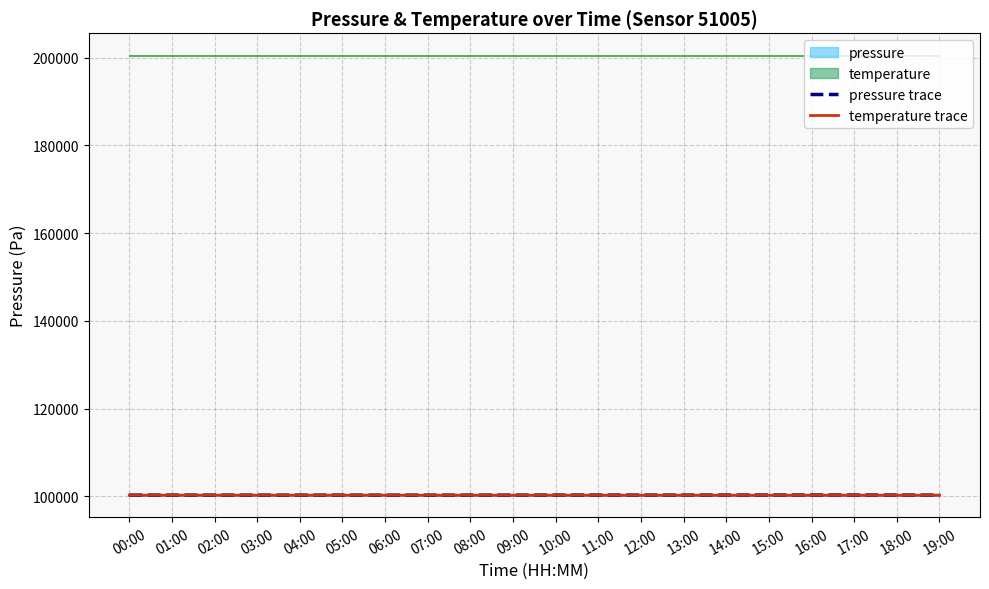

How many times do temperature trace and pressure trace cross each other?

2